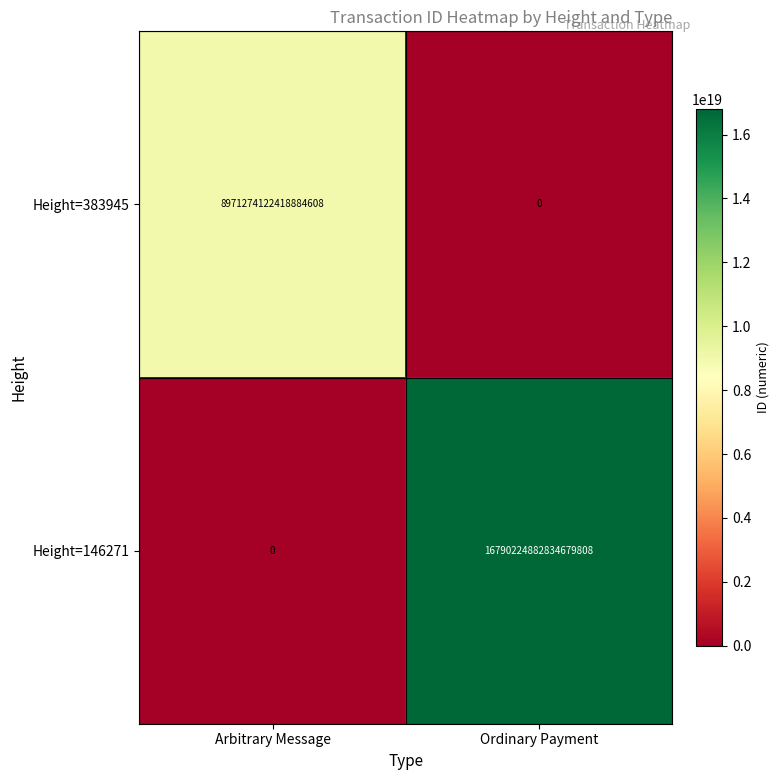

Rank the series at Ordinary Payment from lowest to highest value.

Height=383945, Height=146271